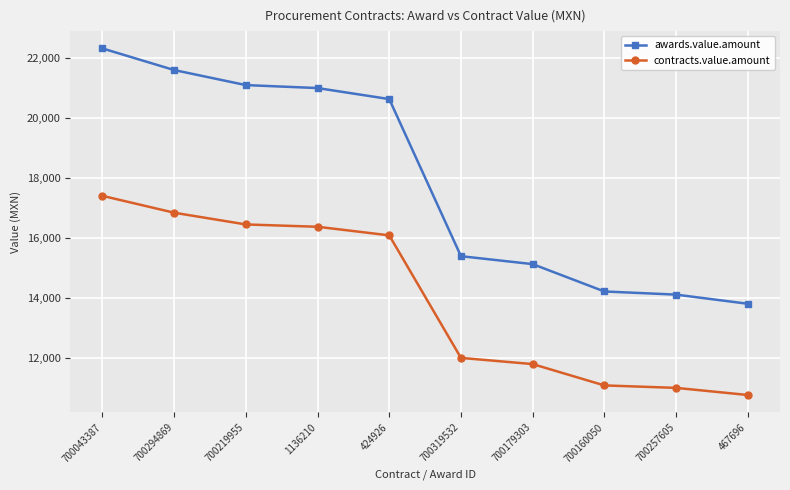

At which category is the sum across all series the highest?

700043387